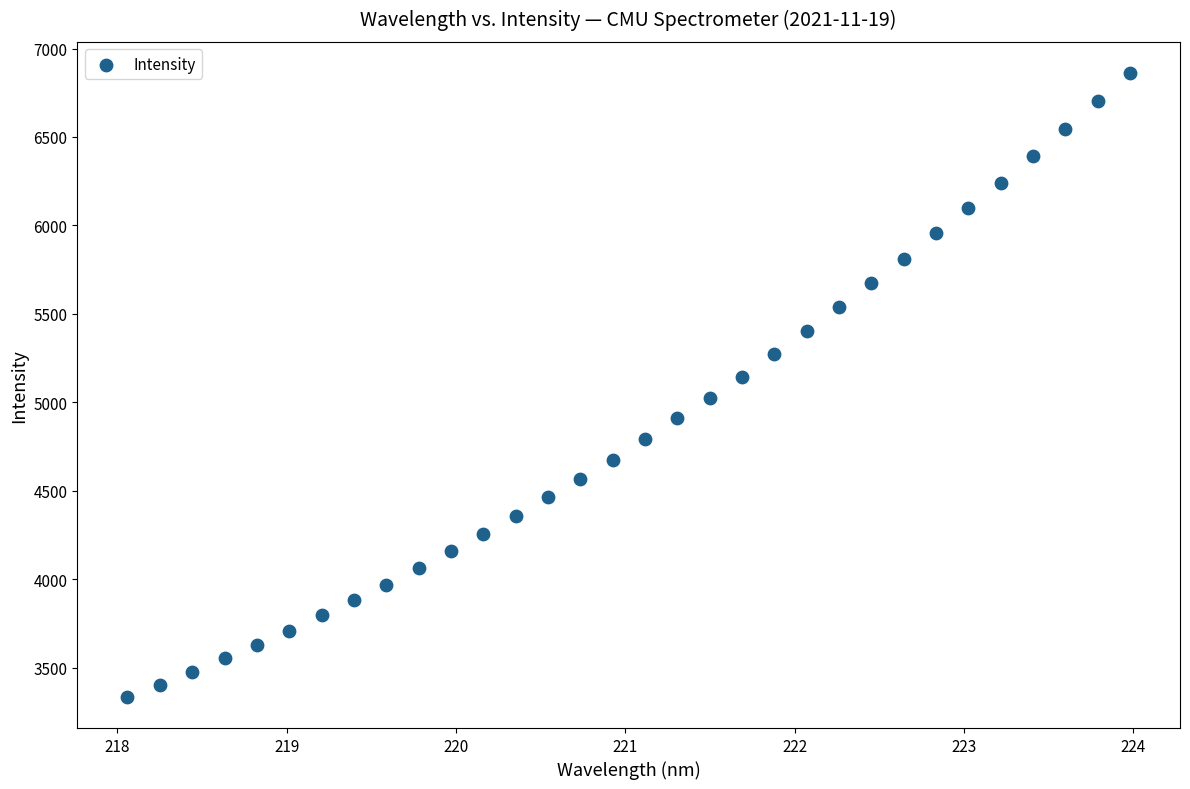

What is the range of Y values (max minus min)?

3526.4